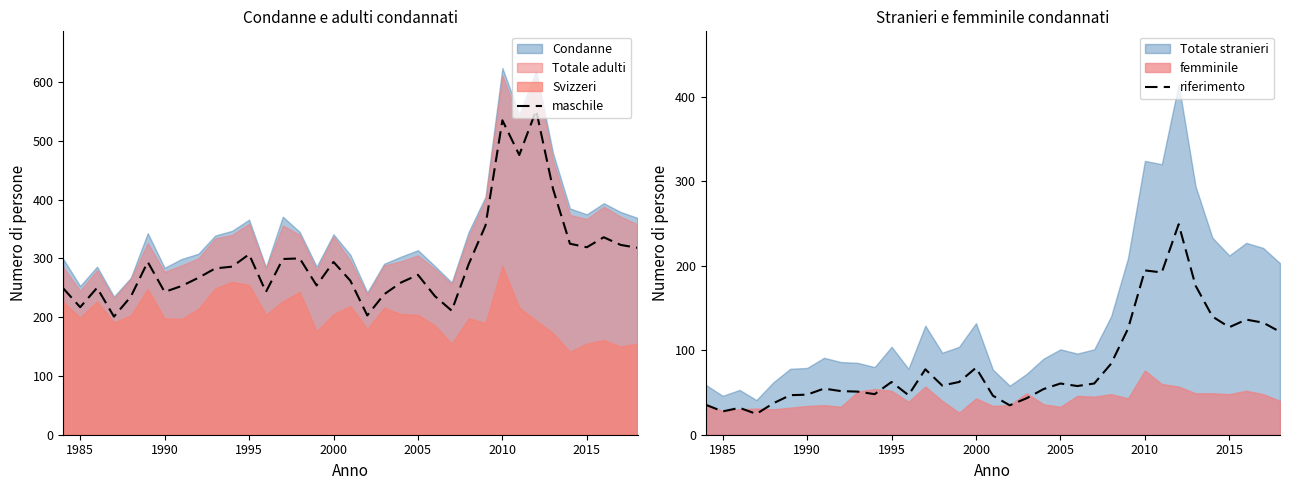

The maschile series shows 308 at 1985. True or false?

False